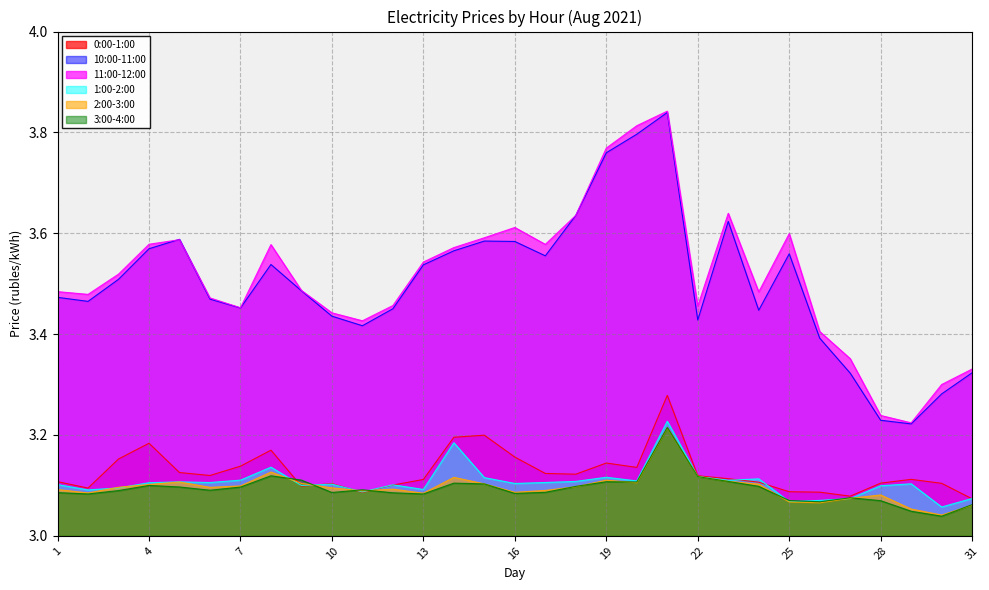

Rank the categories by 3:00-4:00 value from lowest to highest.

30, 29, 31, 26, 28, 25, 27, 13, 2, 16, 12, 1, 10, 17, 3, 6, 11, 7, 5, 18, 24, 4, 15, 14, 20, 19, 23, 9, 22, 8, 21